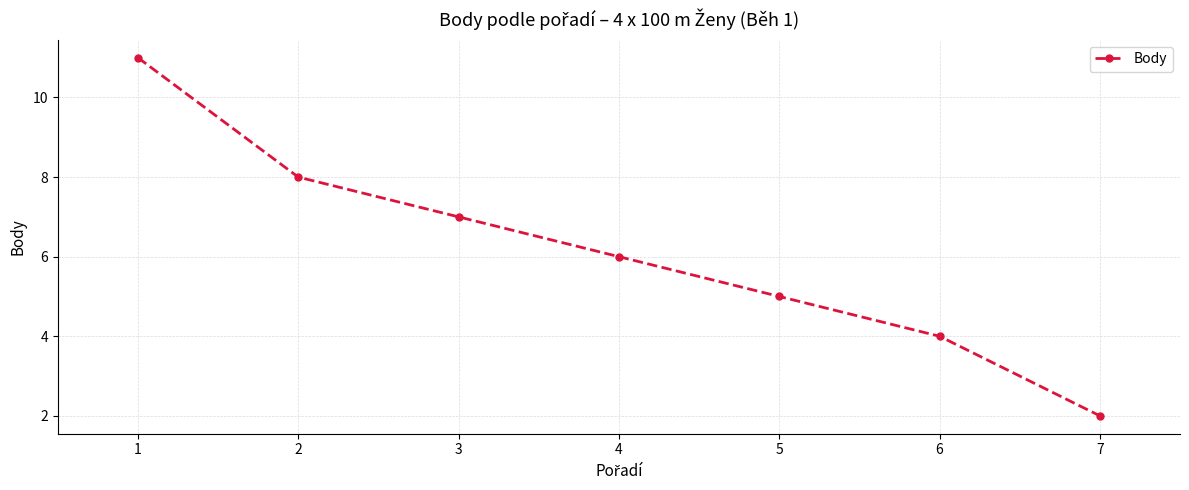

Where does the data first go above 6?

1